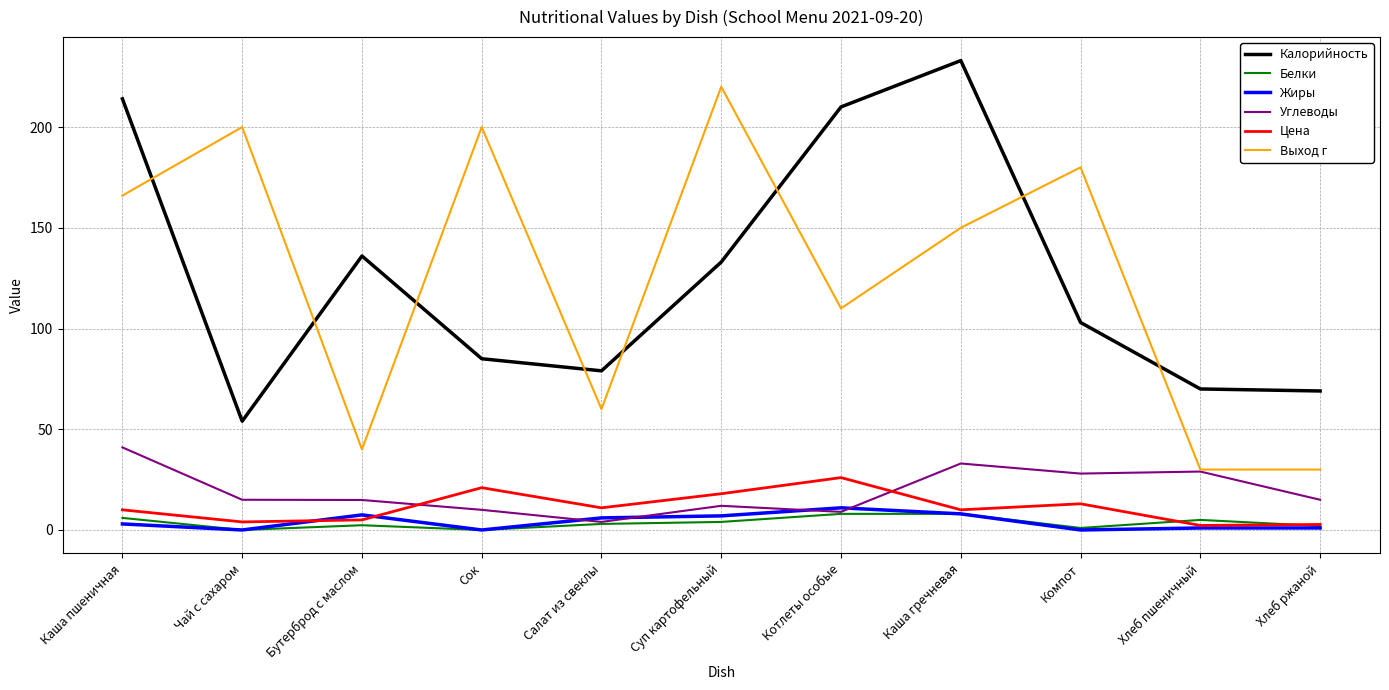

Which label corresponds to the largest value in the chart?

Каша гречневая